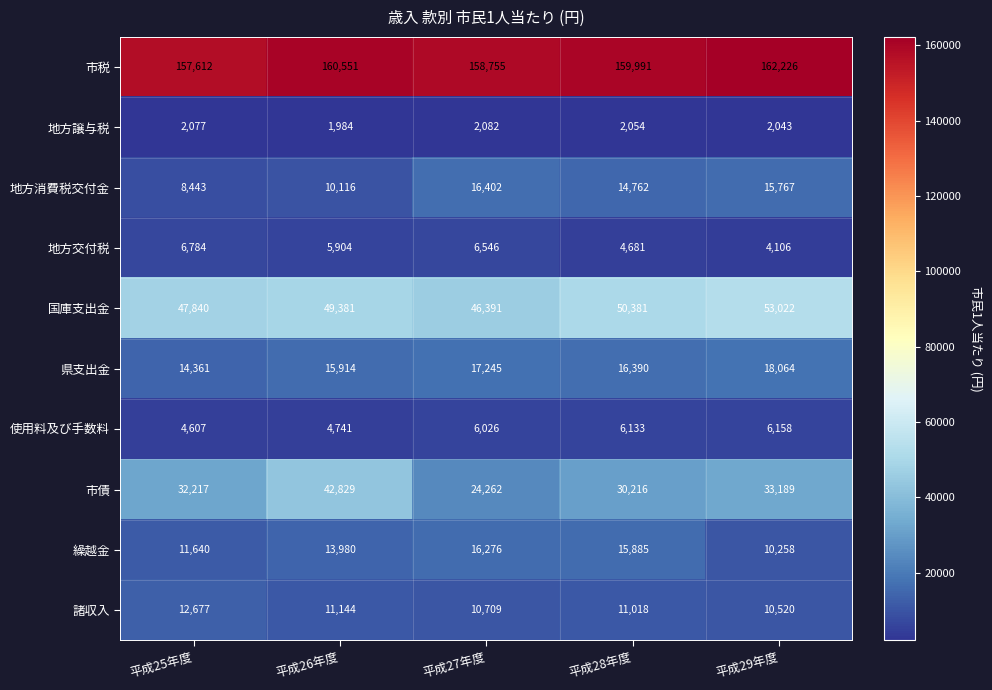

Between 平成27年度 and 平成29年度, which series saw the biggest shift?

市債